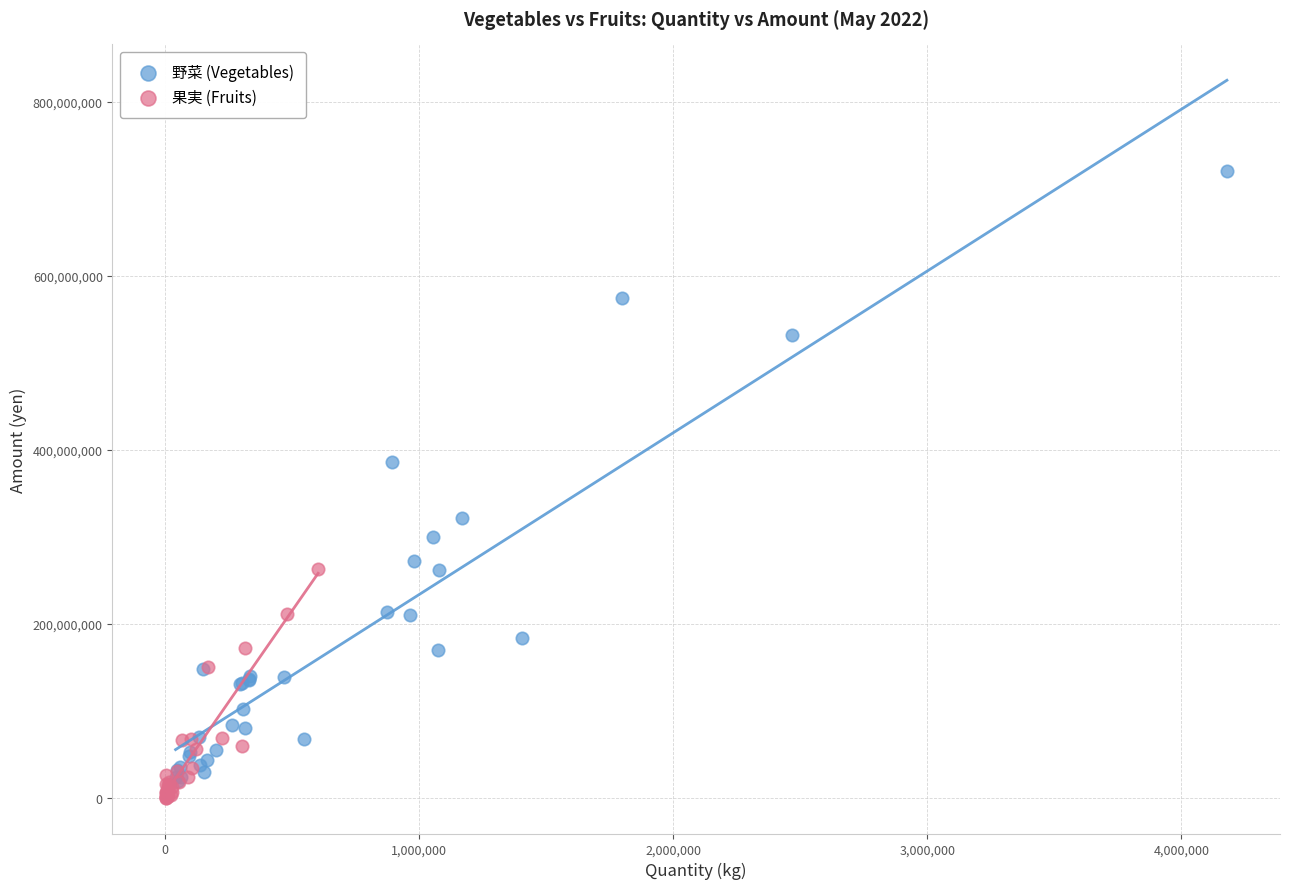

Which series contains the highest Y value?

野菜 (Vegetables)